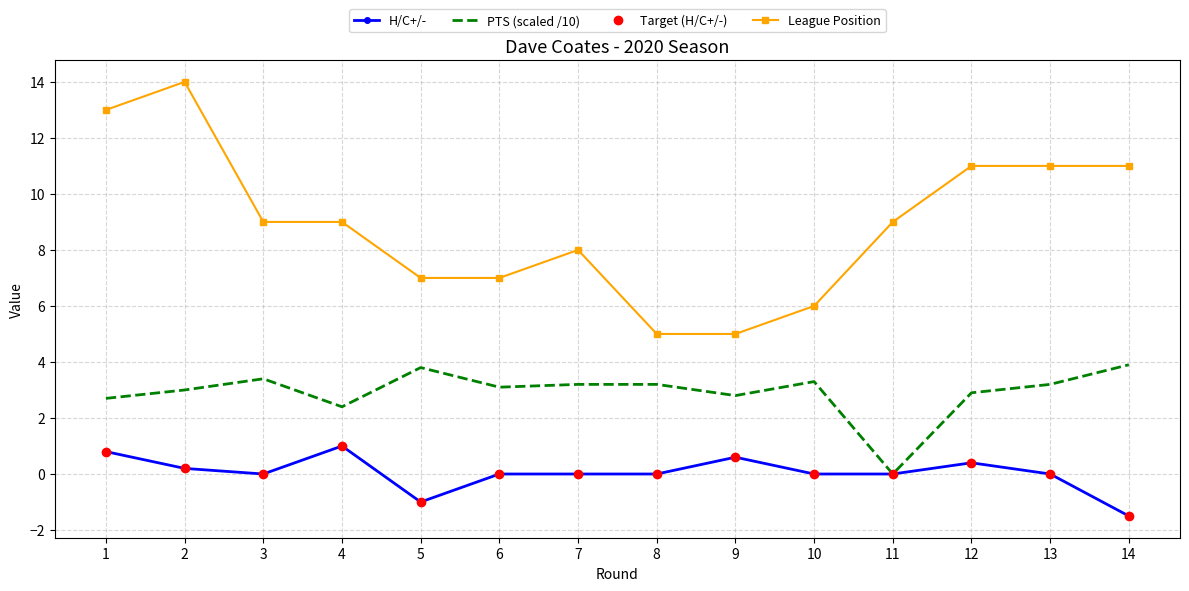

What is the average value of the League Position series?

8.9